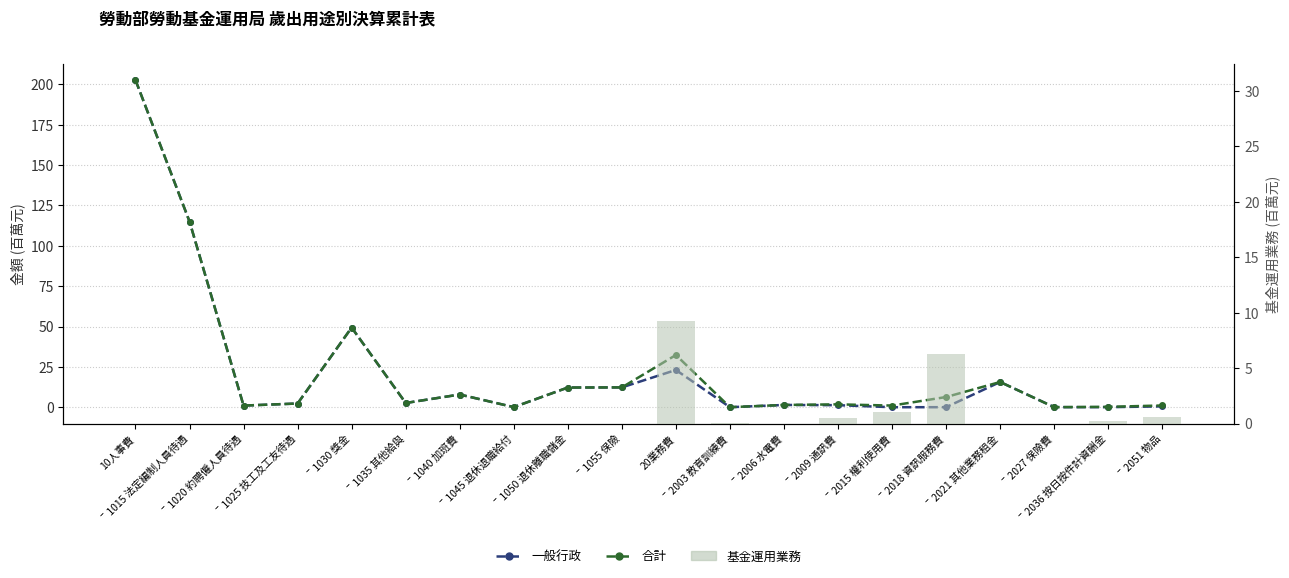

List the labels in order of 一般行政 value, smallest first.

ˉ2015 權利使用費, ˉ2003 教育訓練費, ˉ2018 資訊服務費, ˉ2036 按日按件計資酬金, ˉ2027 保險費, ˉ1045 退休退職給付, ˉ2051 物品, ˉ1020 約聘僱人員待遇, ˉ2009 通訊費, ˉ2006 水電費, ˉ1025 技工及工友待遇, ˉ1035 其他給與, ˉ1040 加班費, ˉ1050 退休離職儲金, ˉ1055 保險, ˉ2021 其他業務租金, 20業務費, ˉ1030 獎金, ˉ1015 法定編制人員待遇, 10人事費